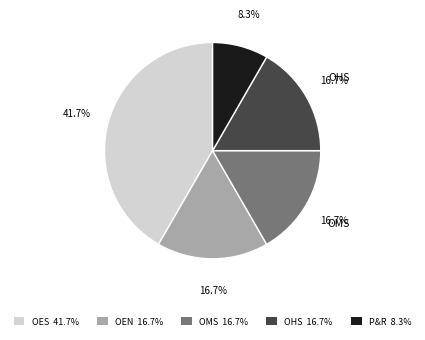

Does OHS 16.7% represent more than half of the total?

No